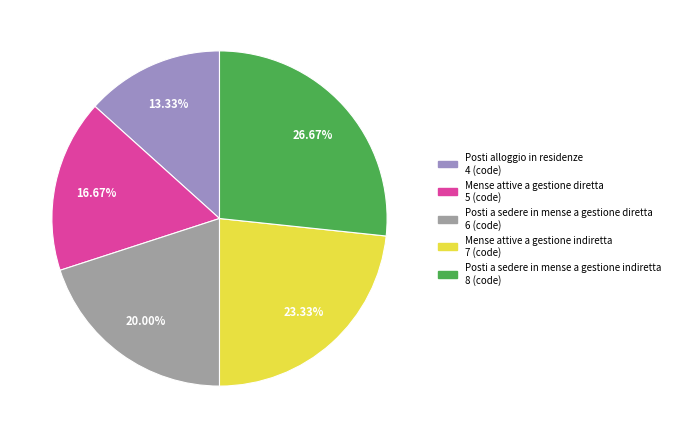

Rank the categories by value from lowest to highest.

Posti alloggio in residenze, Mense attive a gestione diretta, Posti a sedere in mense a gestione diretta, Mense attive a gestione indiretta, Posti a sedere in mense a gestione indiretta